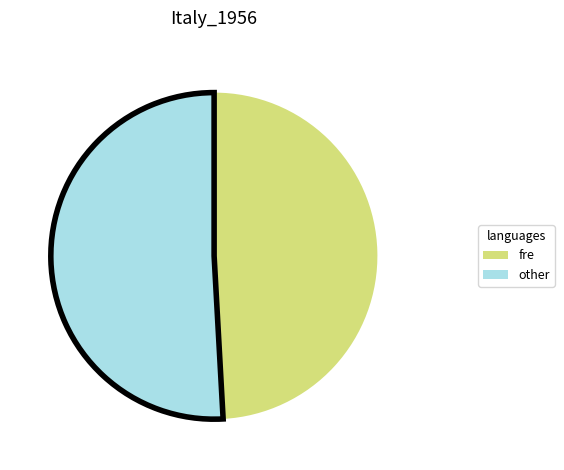

Does any single category account for the majority?

Yes